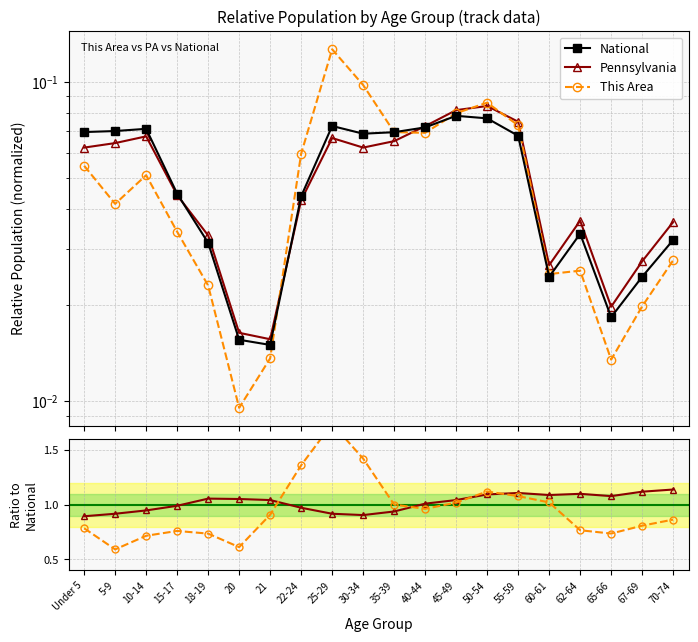

At which category is the sum across all series the highest?

25-29